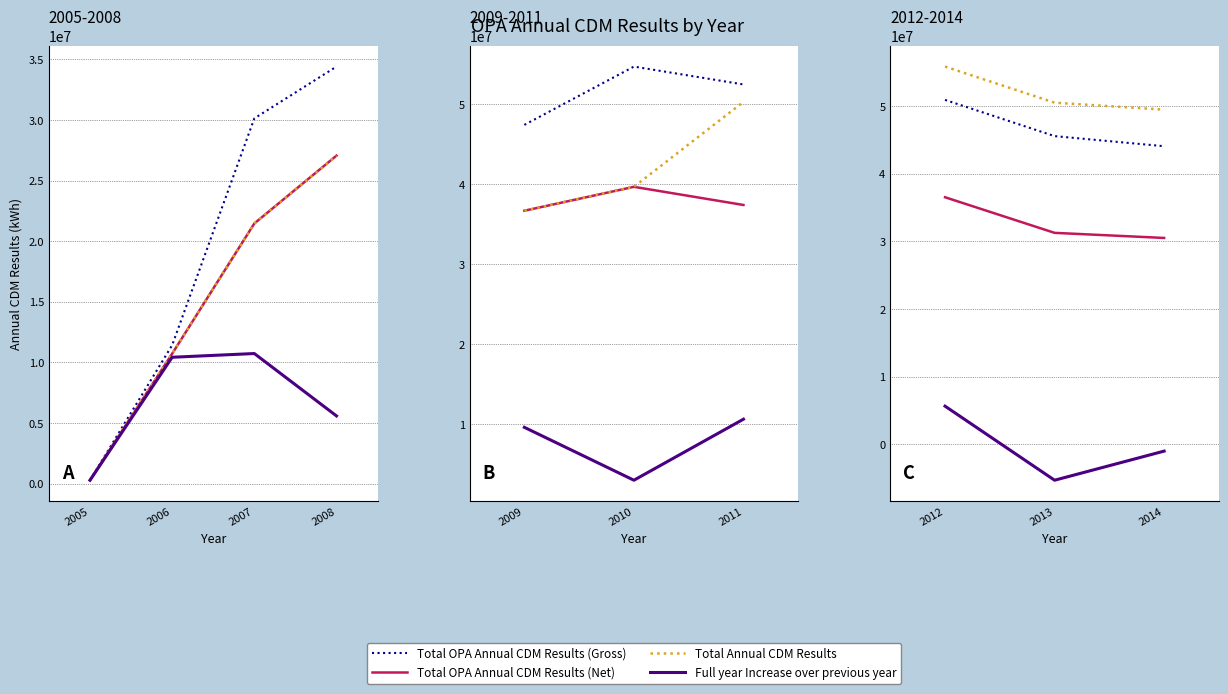

What are all the series names shown in the legend?

Total OPA Annual CDM Results (Gross), Total OPA Annual CDM Results (Net), Total Annual CDM Results, Full year Increase over previous year